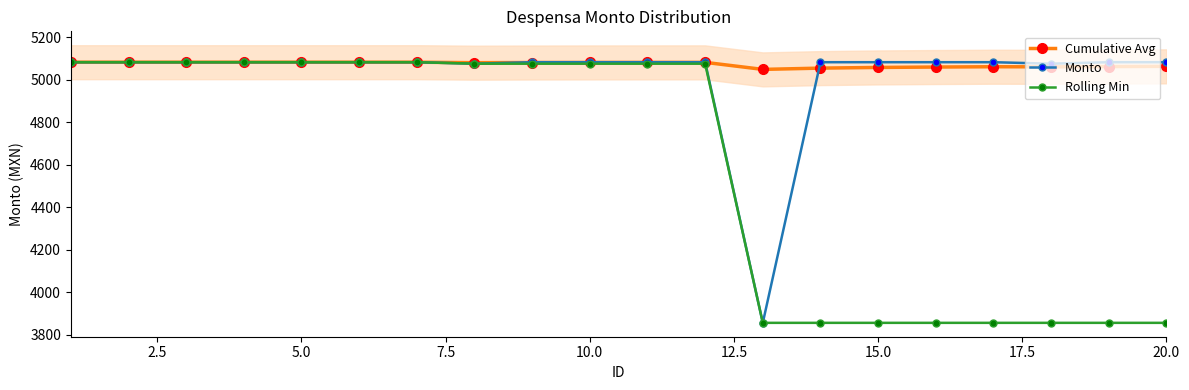

What is the lowest value of the Cumulative Avg series?

5048.9